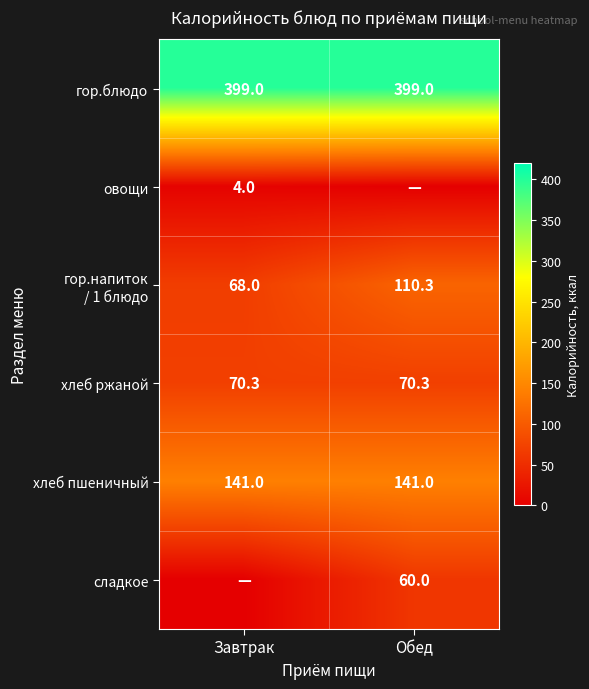

What is the lowest value of the хлеб пшеничный series?

141.0